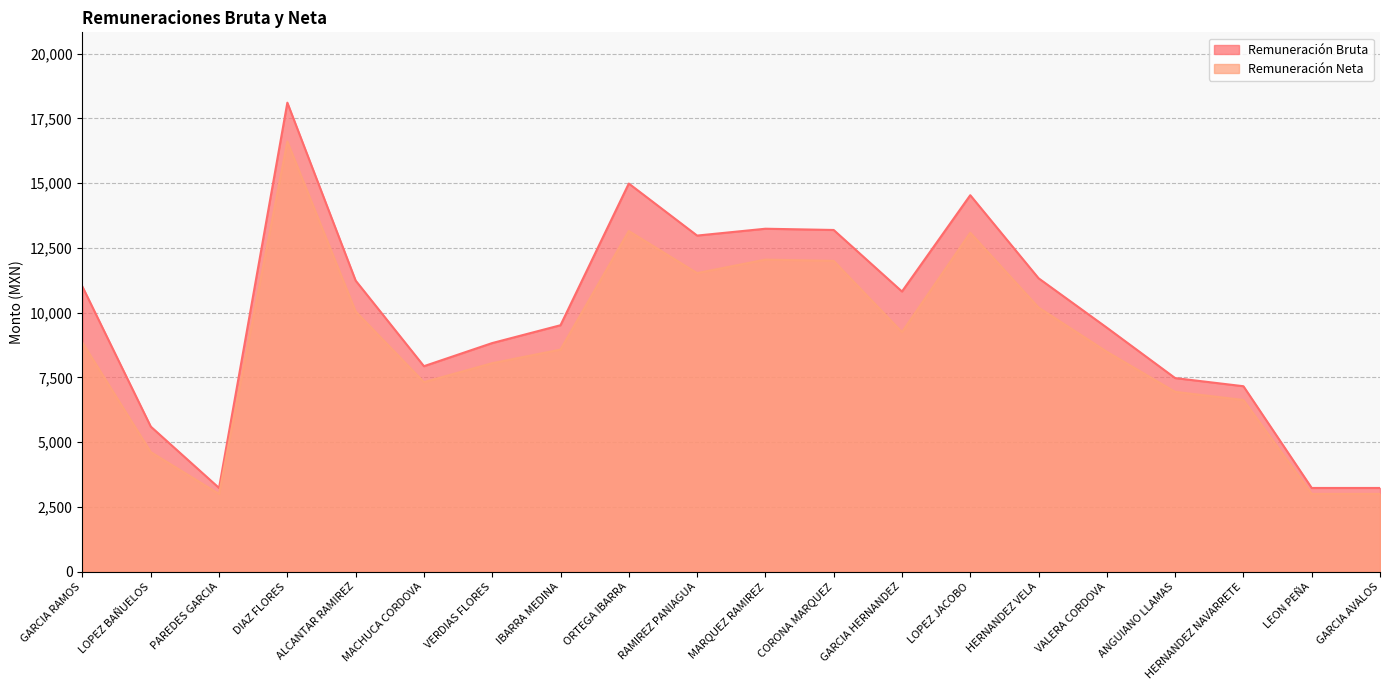

What is the label of the 4th point from the right?

ANGUIANO LLAMAS